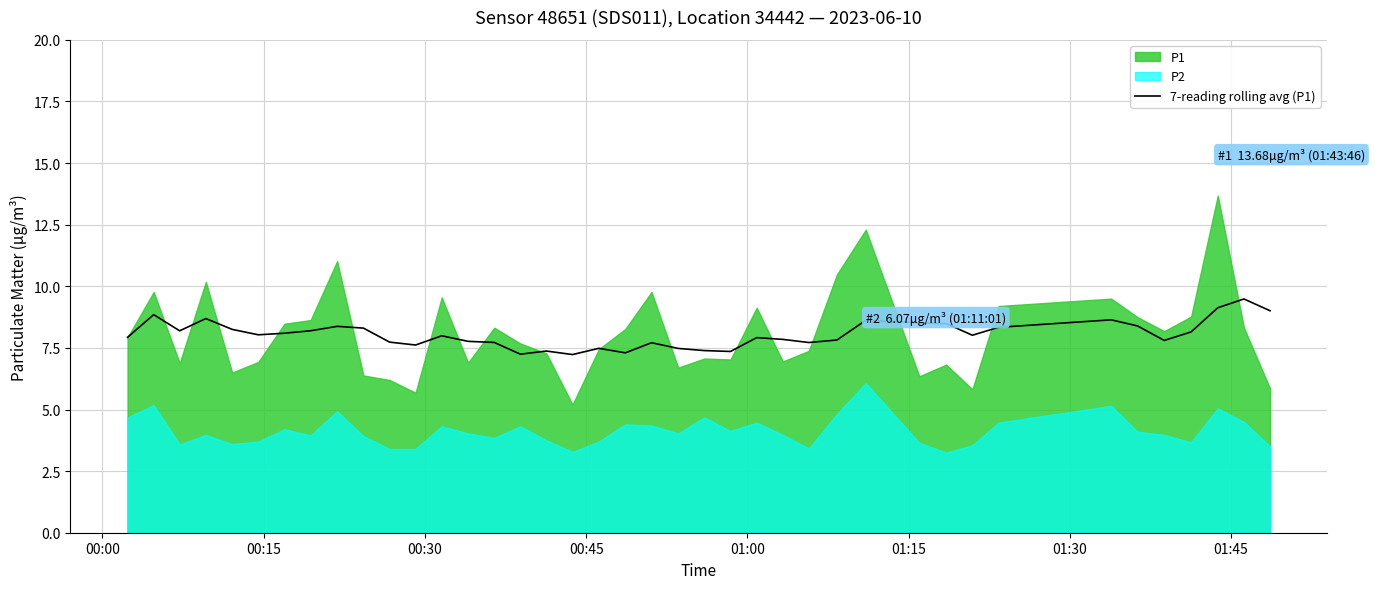

What is the lowest value of the 7-reading rolling avg (P1) series?

7.2